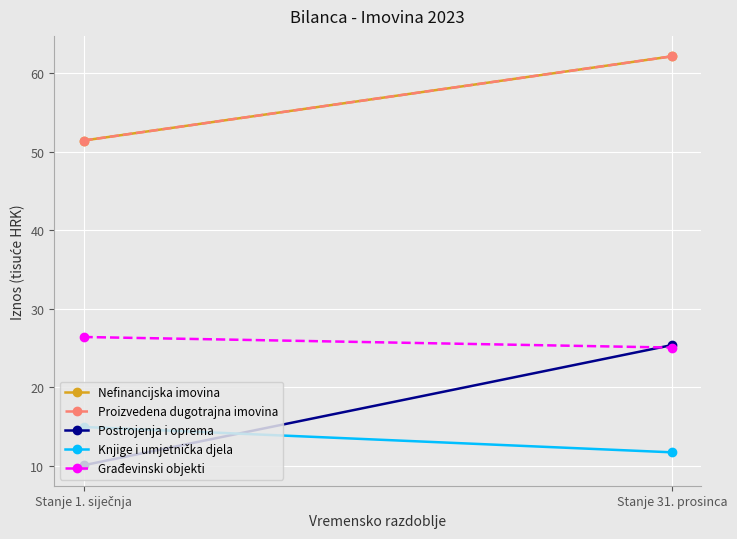

The value of Građevinski objekti at Stanje 1. siječnja is 26.4. True or false?

True